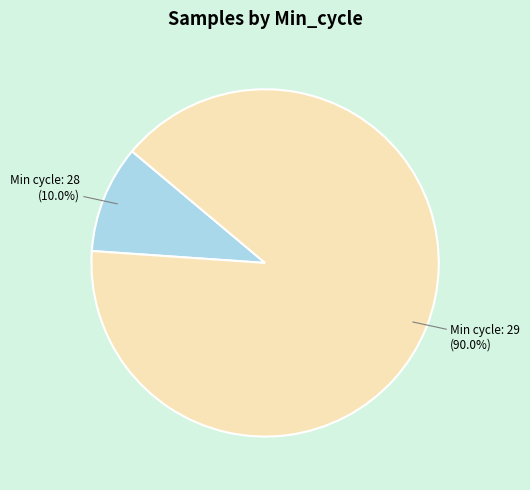

How many segments does this pie chart have?

2